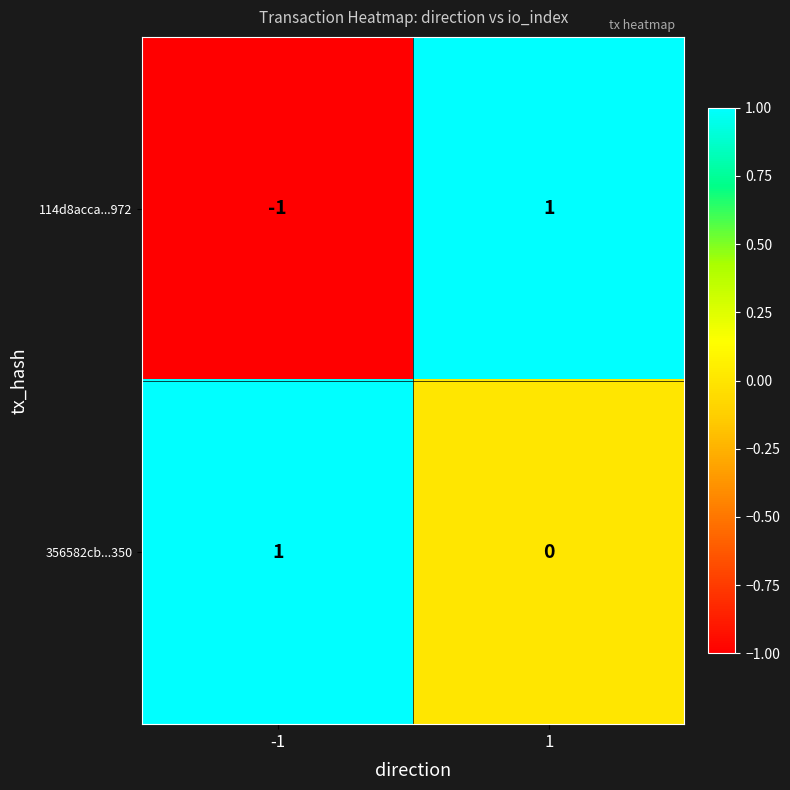

The 114d8acca...972 series shows 0 at -1. True or false?

False